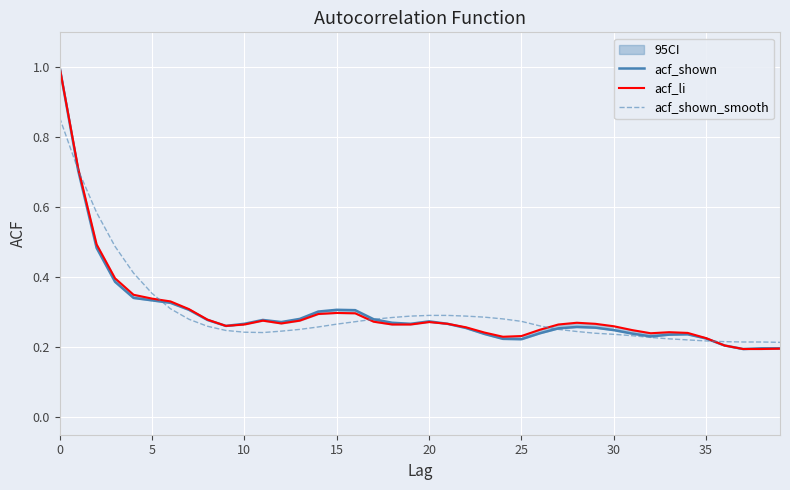

Between 32 and 16, which is larger?

16